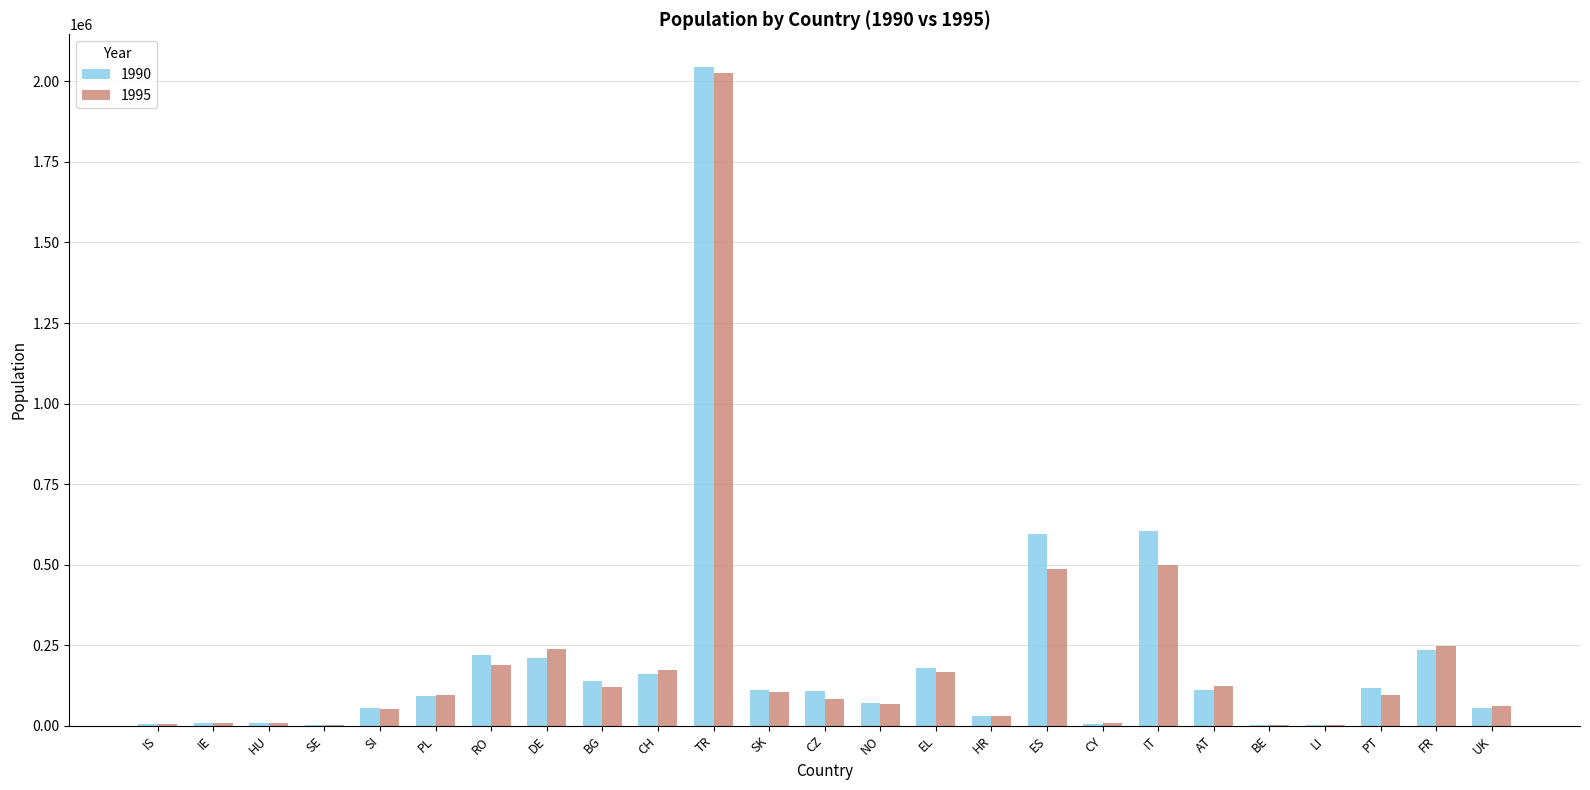

True or false: 1990 has a value of 29329 at HR.

True